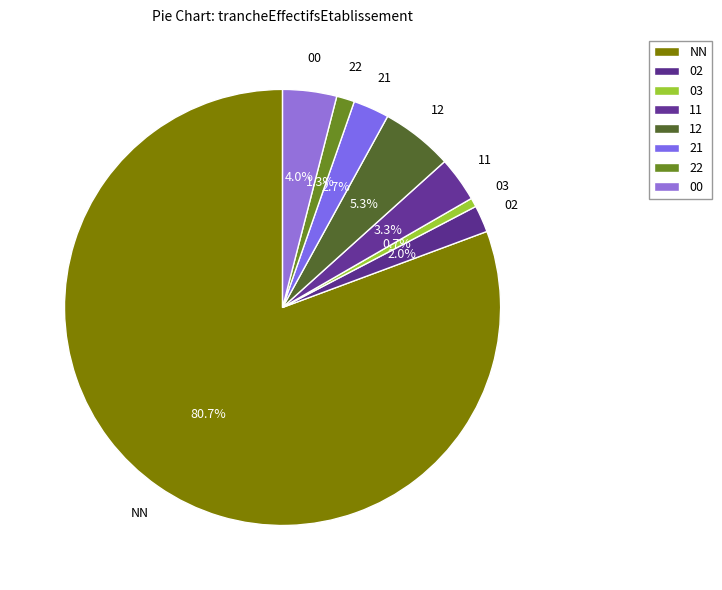

Rank the categories by value from highest to lowest.

NN, 12, 00, 11, 21, 02, 22, 03